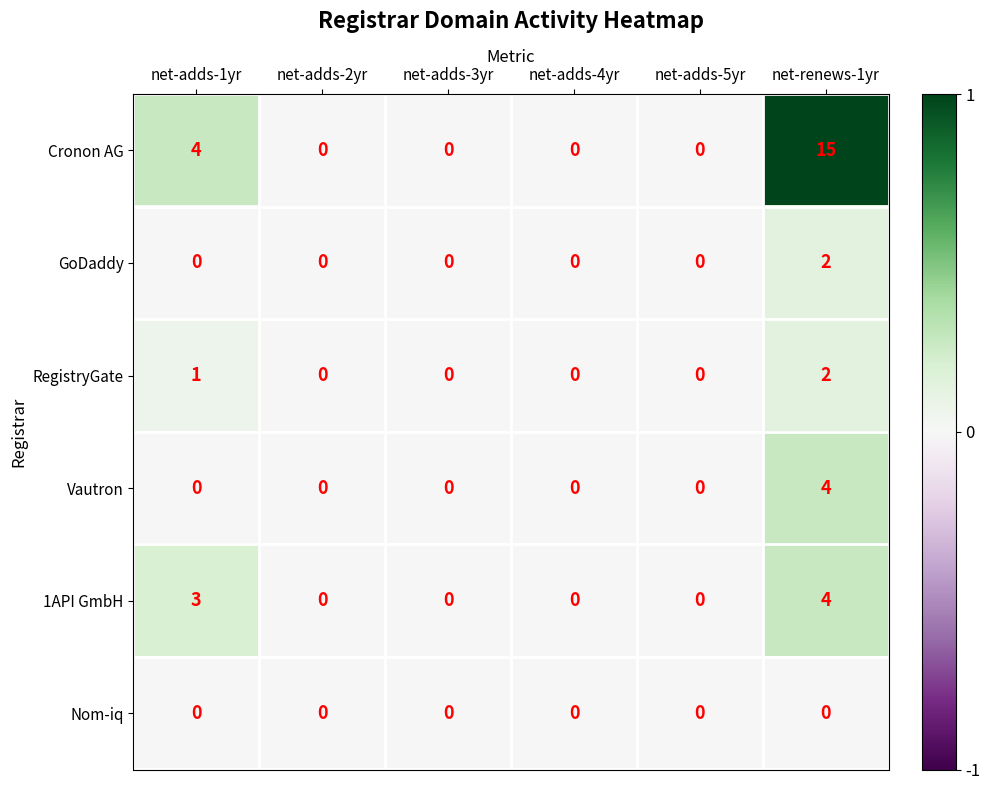

Which series has the largest total across all categories?

Cronon AG